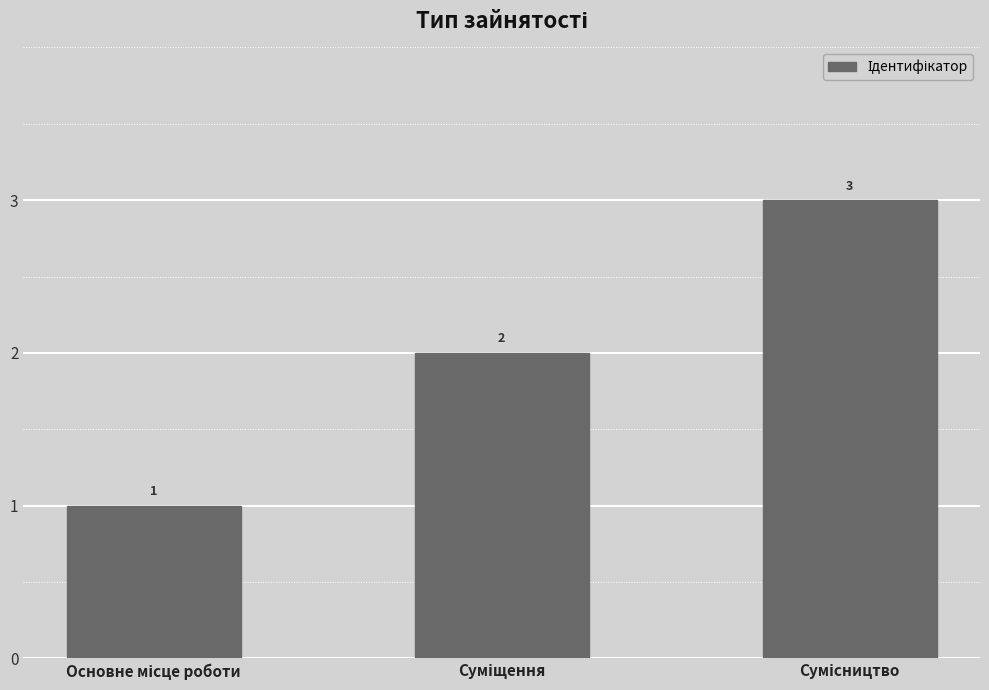

What is the value of the 1st bar from the left?

1